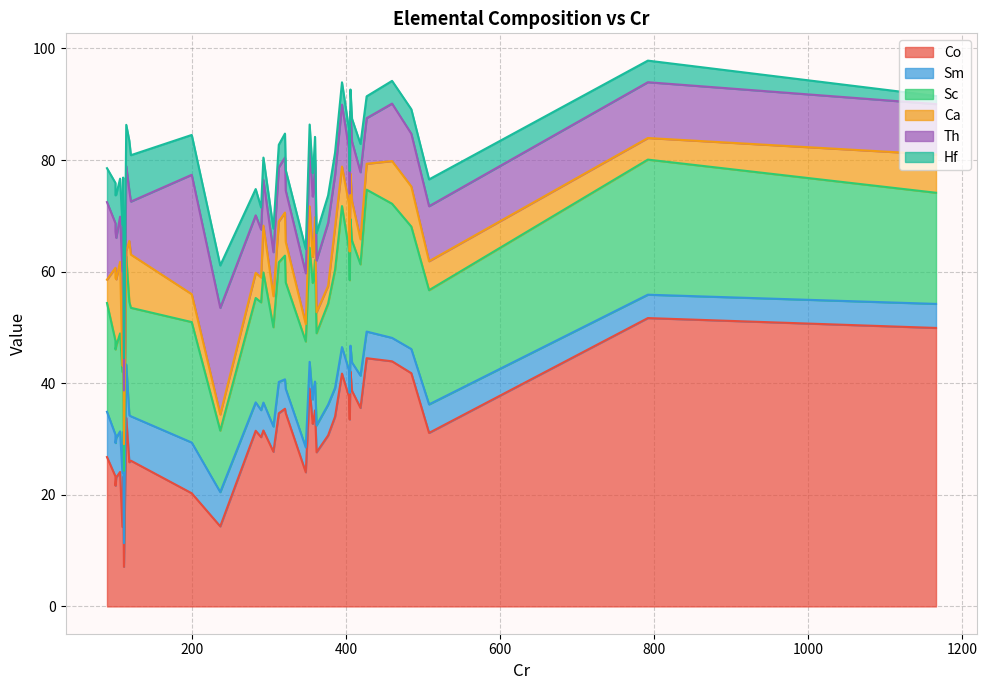

What is the average value of the Co series?

31.5